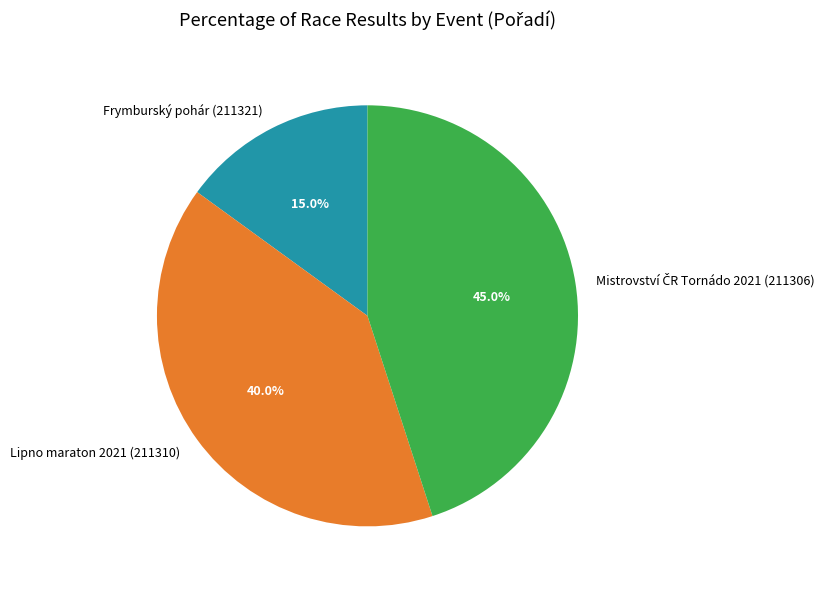

To the nearest percent, what portion does Frymburský pohár (211321) represent?

15%